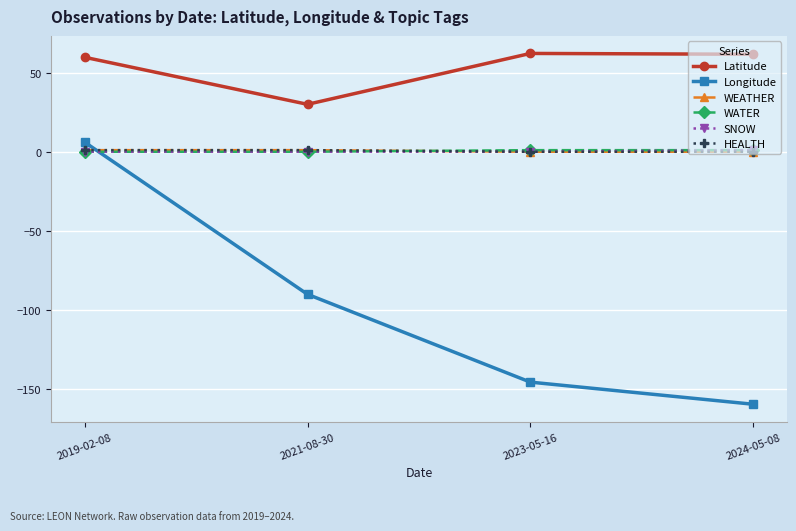

Which series has the largest range (max minus min)?

Longitude